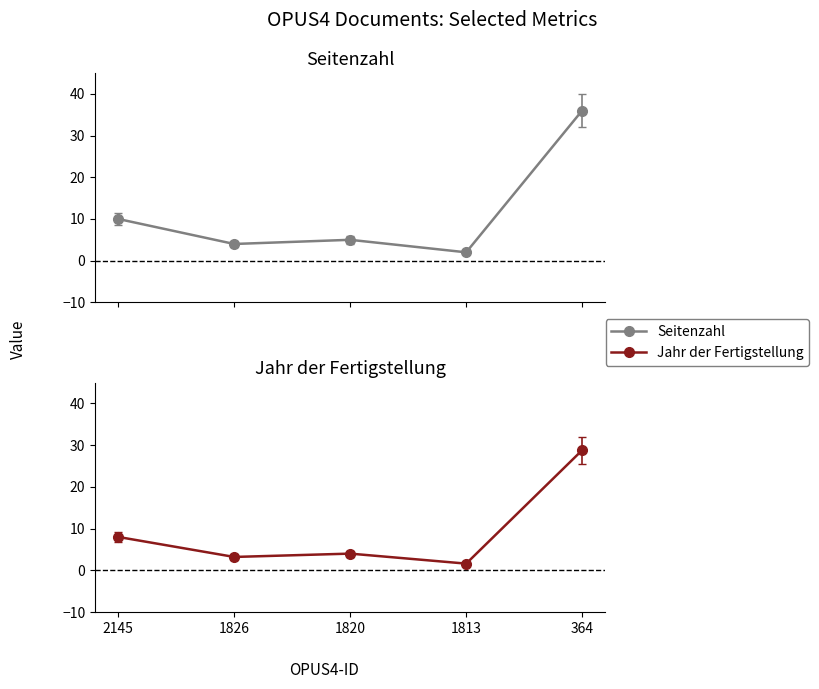

Which series changed the most between 1826 and 1820?

Seitenzahl